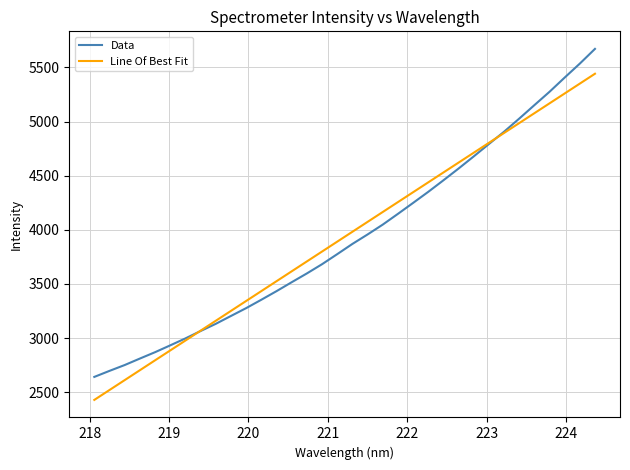

Rank the series by their maximum value, from lowest to highest.

Line Of Best Fit, Data